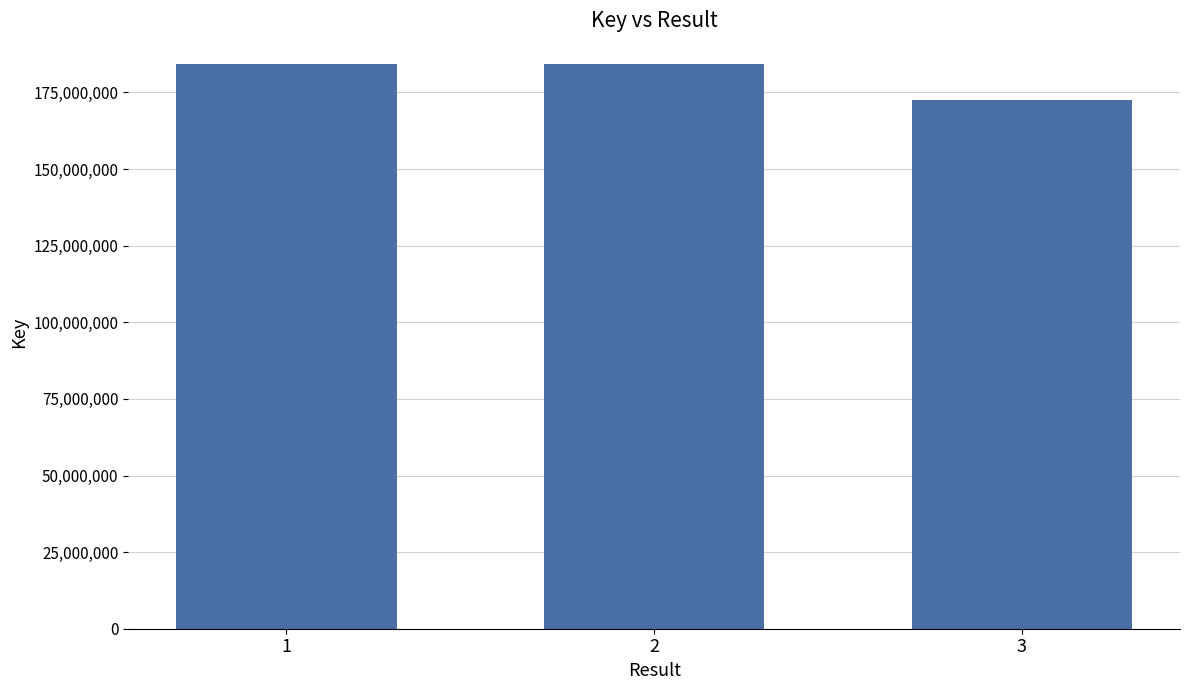

Is it true that the value at 1 is 184416326?

True